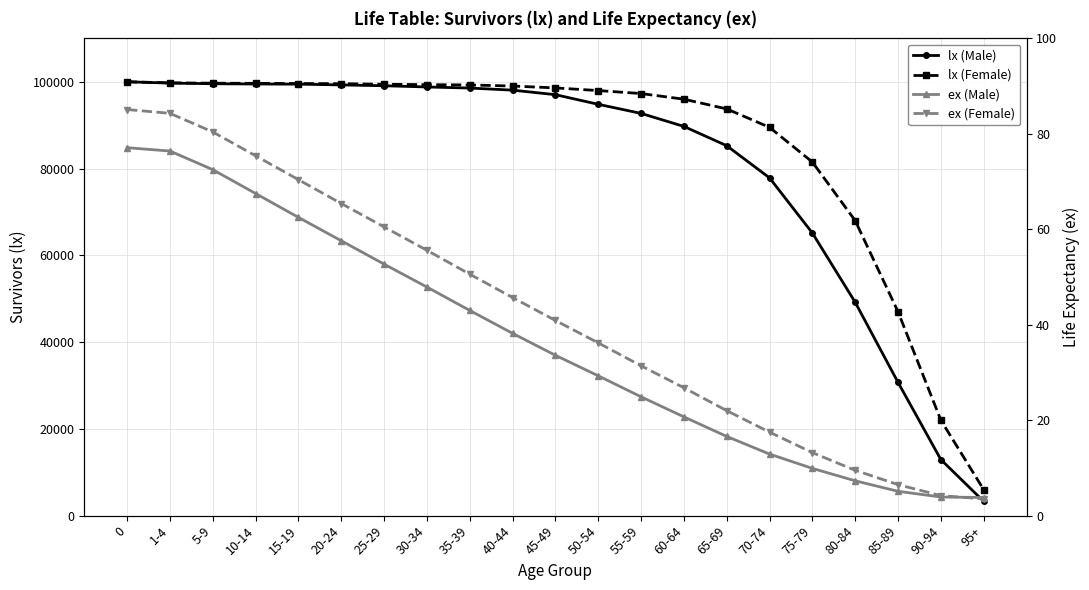

At 40-44, list the series in order from smallest to largest.

ex (Male), ex (Female), lx (Male), lx (Female)